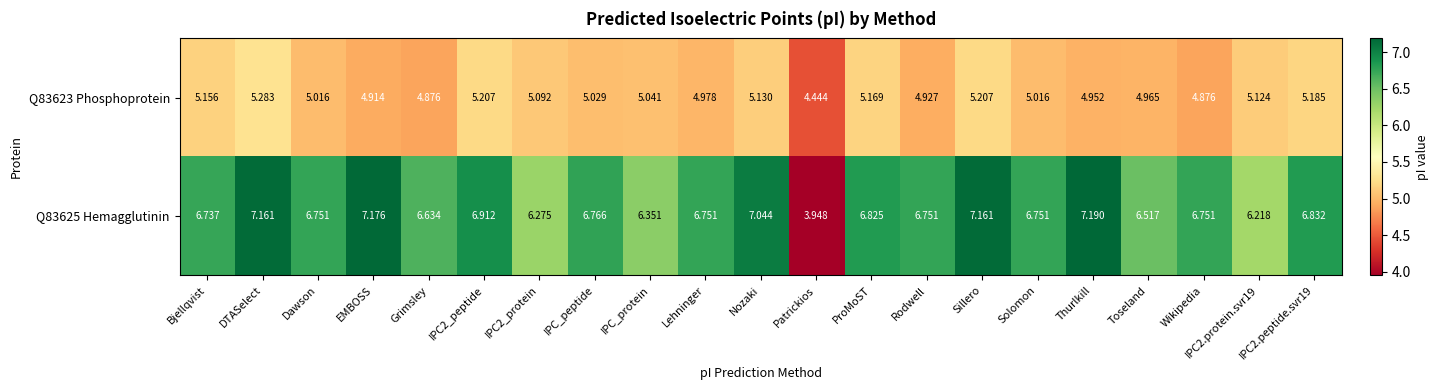

Count the number of categories in the chart.

21